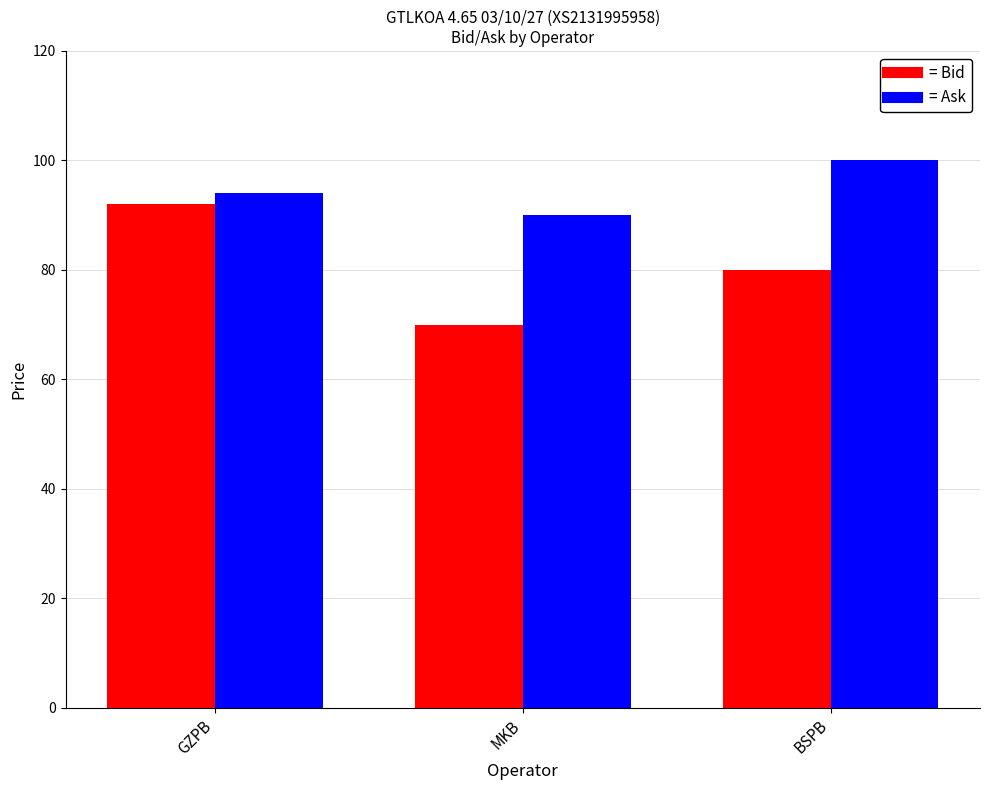

Reading left to right, extract all data points from this chart.

Bid: GZPB=92	MKB=70	BSPB=80
Ask: GZPB=94	MKB=90	BSPB=100